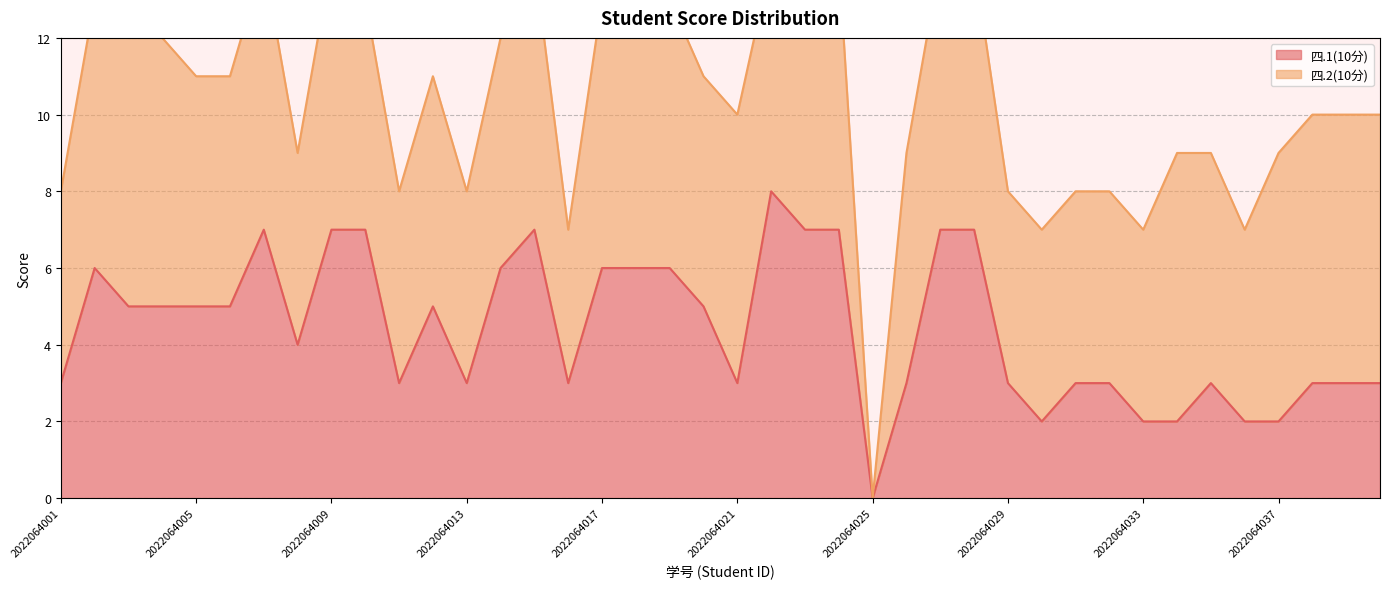

Which category has the highest value across all series?

2022064022